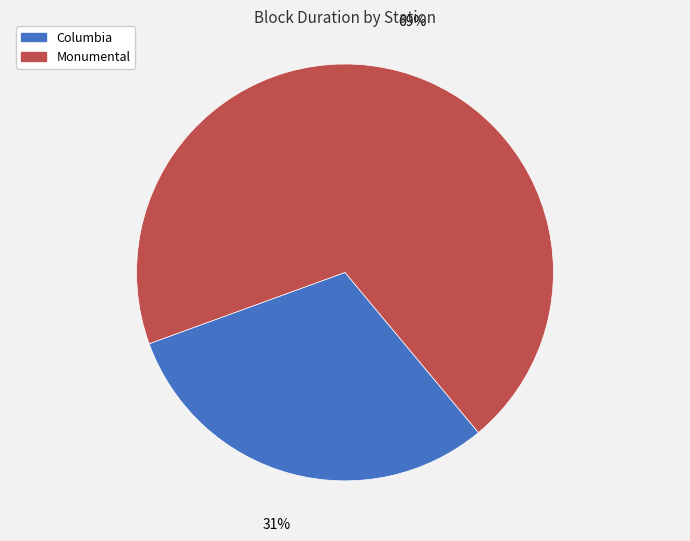

Is it true that Monumental is 69% of the pie?

True